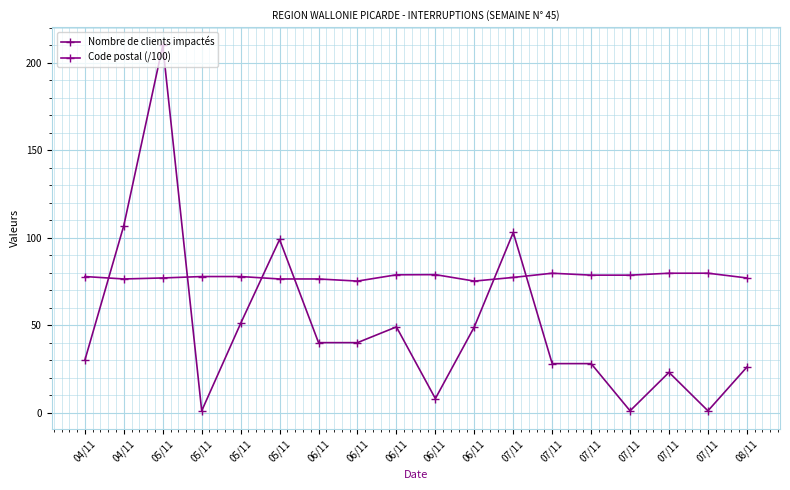

How many lines are shown in the chart?

2